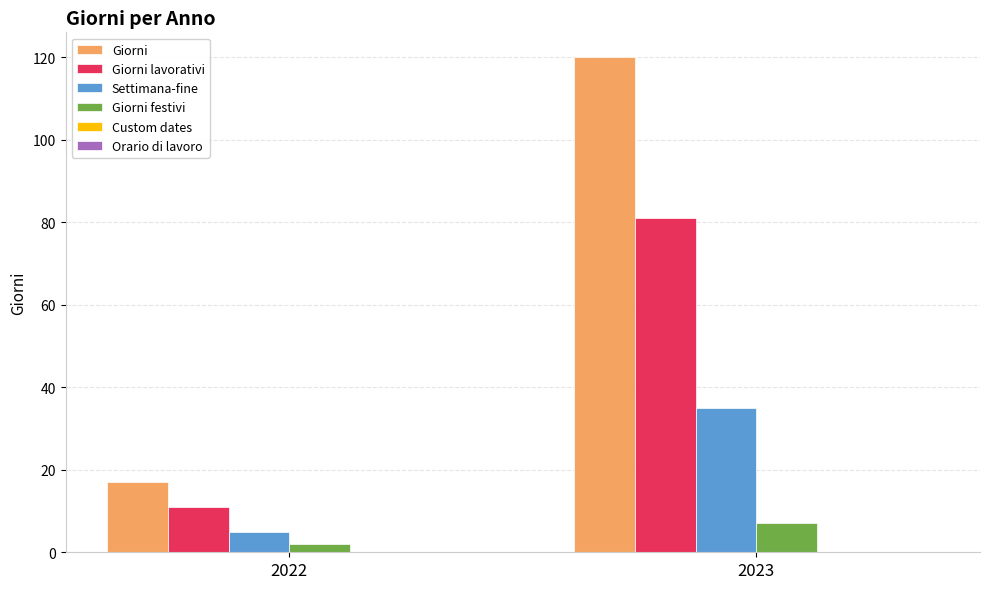

The Settimana-fine series shows 5 at 2022. True or false?

True